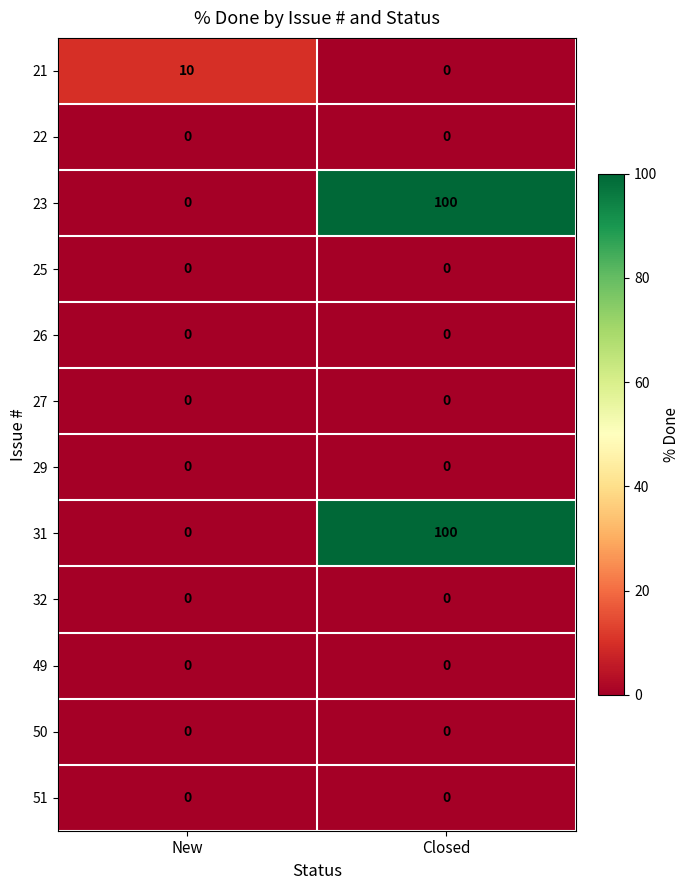

At which category is the sum across all series the highest?

Closed